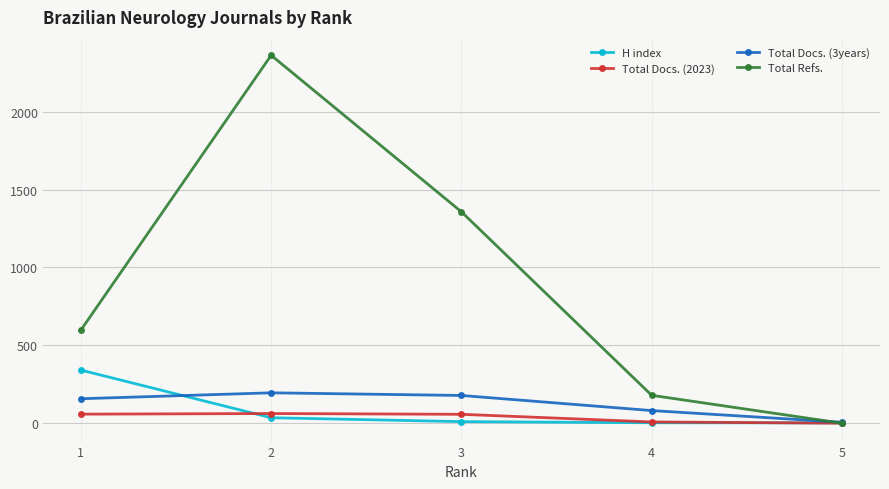

The Total Refs. series shows 3970 at 2. True or false?

False